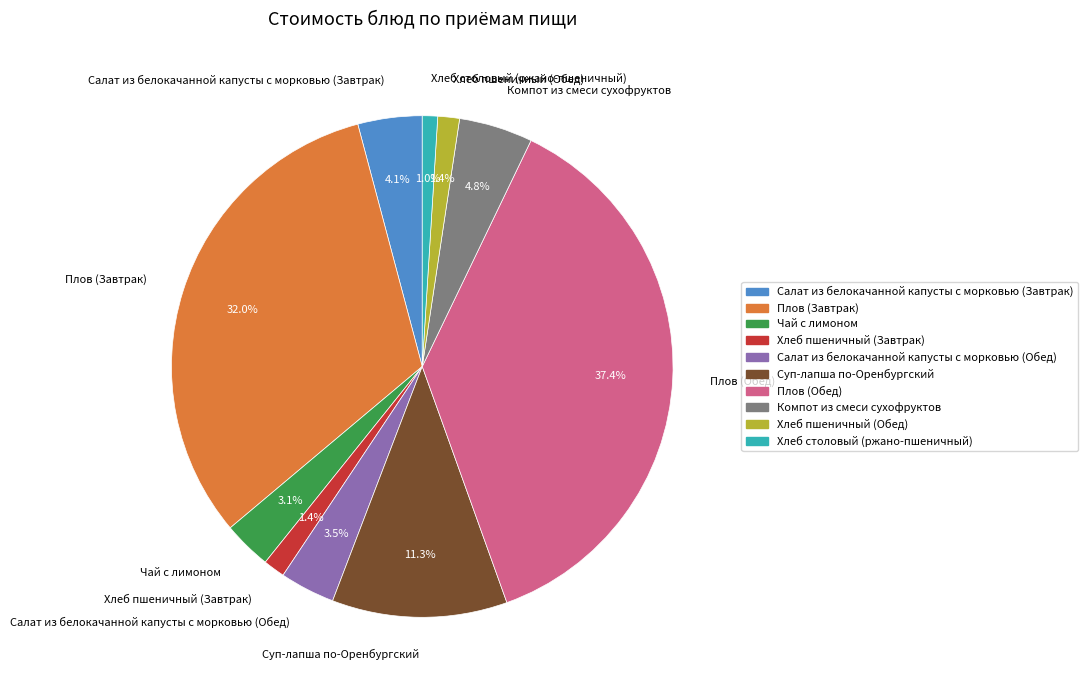

Count the number of slices in the pie.

10